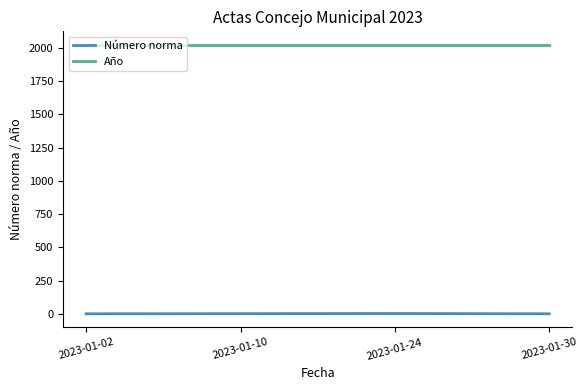

Read the Año value at 2023-01-10.

2023